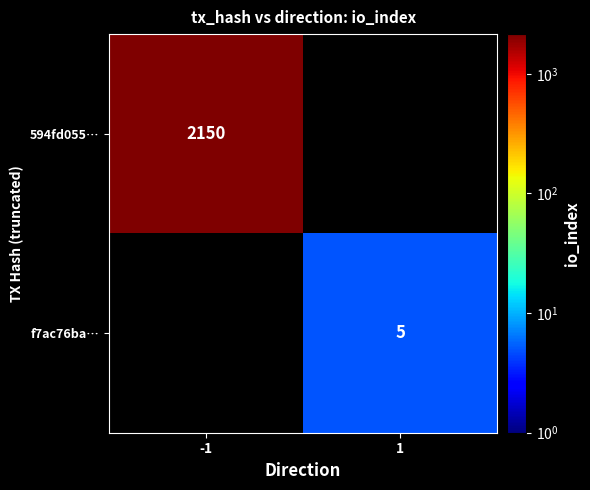

The value of f7ac76ba… at 1 is 7. True or false?

False